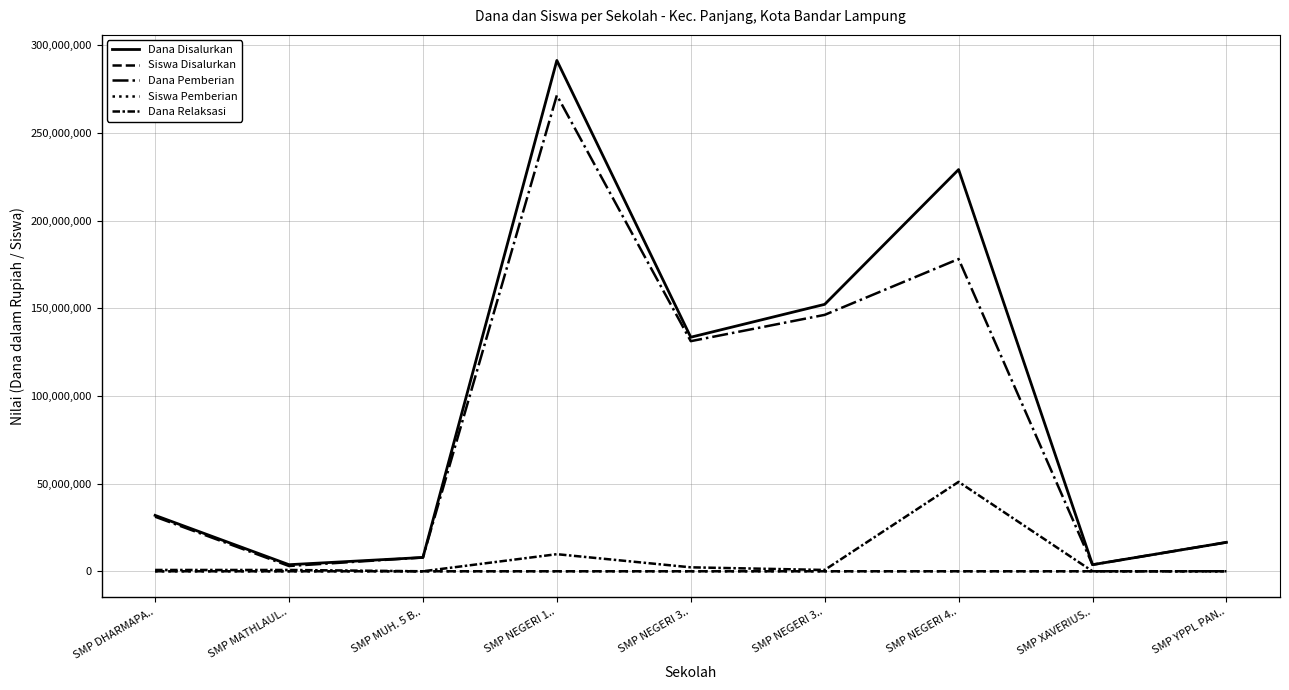

How many lines are shown in the chart?

5